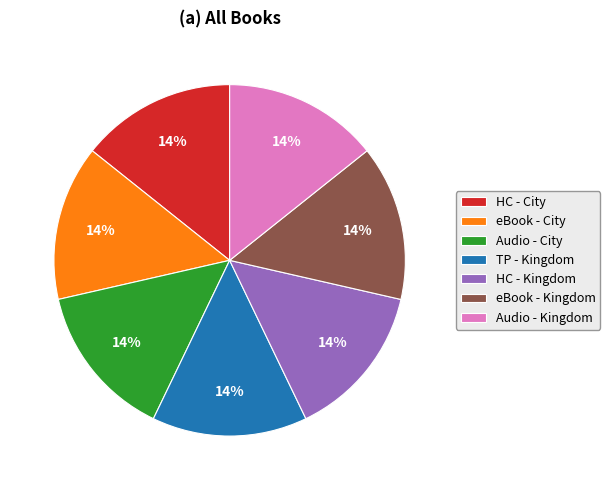

To the nearest percent, what is the average slice percentage?

14%